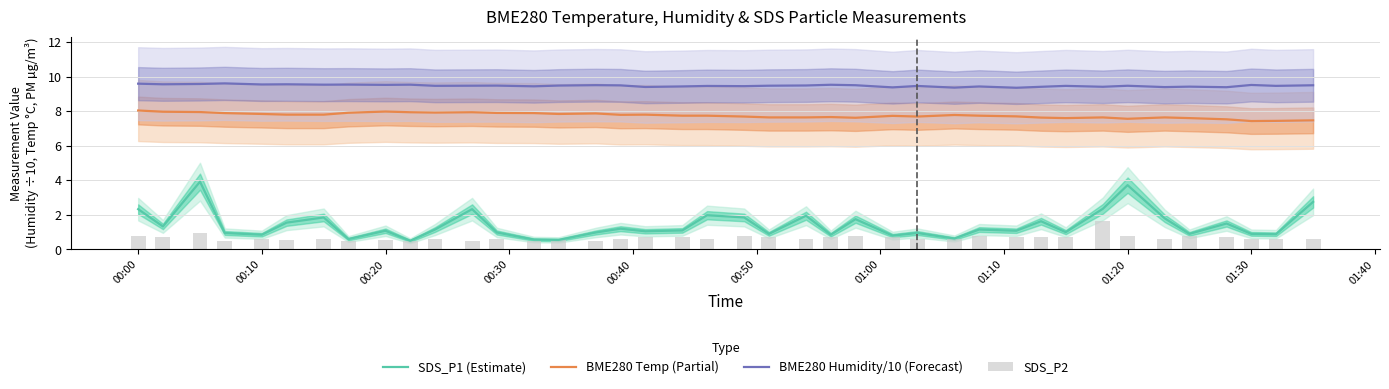

Reading left to right, extract all data points from this chart.

SDS_P1 (Estimate): 2.3	1.3	3.9	0.9	0.8	1.6	1.9	0.6	1.1	0.5	1.1	2.3	1.0	0.6	0.6	1.0	1.2	1.1	1.1	2.0	1.9	0.9	1.9	0.8	1.8	0.8	0.9	0.6	1.1	1.1	1.6	1.0	2.4	3.7	1.8	0.9	1.5	0.9	0.9	2.8
BME280 Temp (Partial): 8.0	8.0	8.0	7.9	7.8	7.8	7.8	7.9	8.0	7.9	7.9	7.9	7.9	7.9	7.8	7.9	7.8	7.8	7.7	7.7	7.7	7.6	7.6	7.7	7.6	7.7	7.7	7.8	7.7	7.7	7.6	7.6	7.6	7.6	7.6	7.6	7.5	7.4	7.4	7.5
BME280 Humidity/10 (Forecast): 9.6	9.6	9.6	9.6	9.5	9.6	9.5	9.5	9.5	9.5	9.5	9.5	9.5	9.4	9.5	9.5	9.5	9.4	9.4	9.5	9.4	9.5	9.5	9.5	9.5	9.4	9.5	9.4	9.4	9.4	9.4	9.5	9.4	9.5	9.4	9.4	9.4	9.5	9.5	9.5
SDS_P2: 0.8	0.7	0.9	0.5	0.6	0.6	0.6	0.5	0.6	0.5	0.6	0.5	0.6	0.5	0.6	0.5	0.6	0.7	0.7	0.6	0.8	0.7	0.6	0.7	0.8	0.7	0.6	0.6	0.8	0.7	0.7	0.7	1.7	0.8	0.6	0.8	0.7	0.6	0.6	0.6